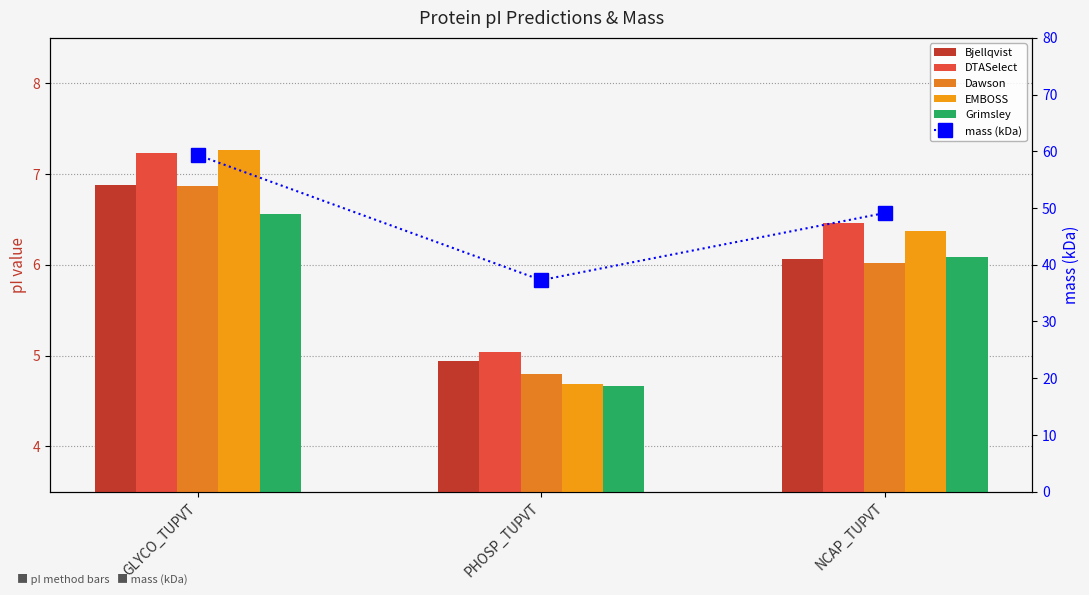

What is the difference between the Dawson values at GLYCO_TUPVT and PHOSP_TUPVT?

2.1